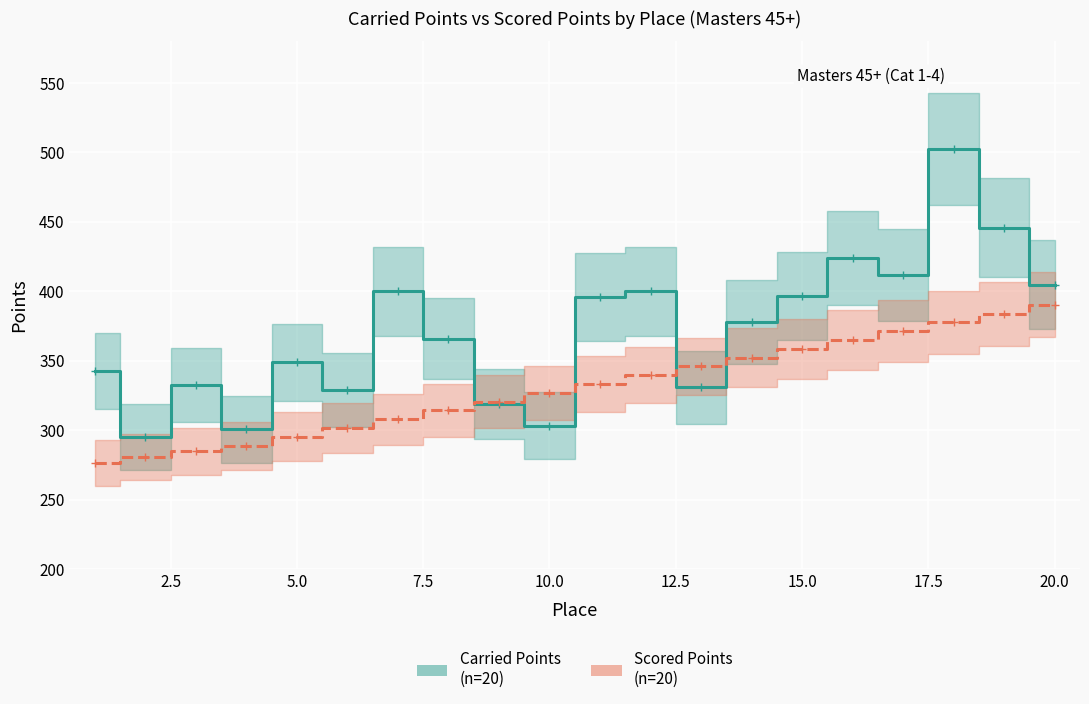

Which series has the widest spread of values?

Carried Points